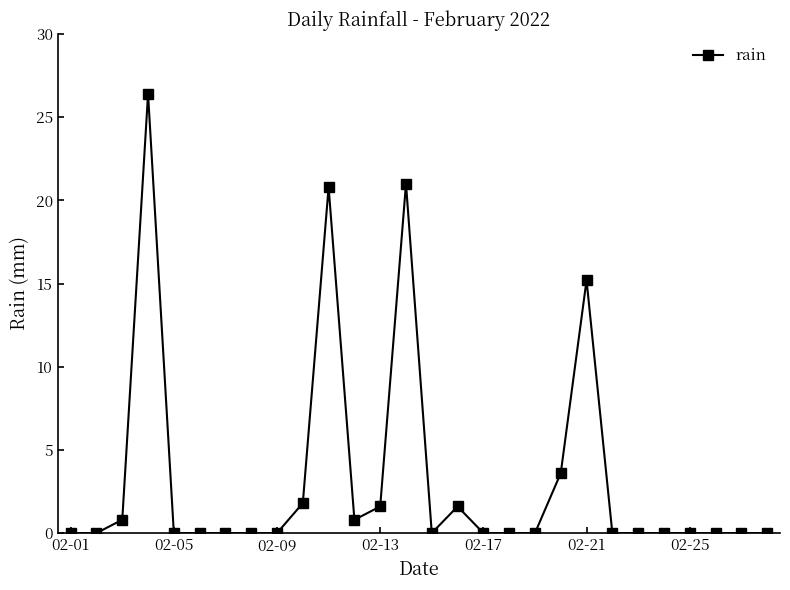

What is the value of the 12th point from the left?

0.8